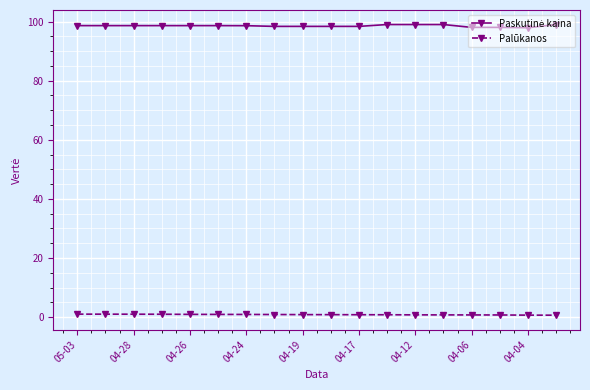

What is the sum of all Palūkanos values?

15.5